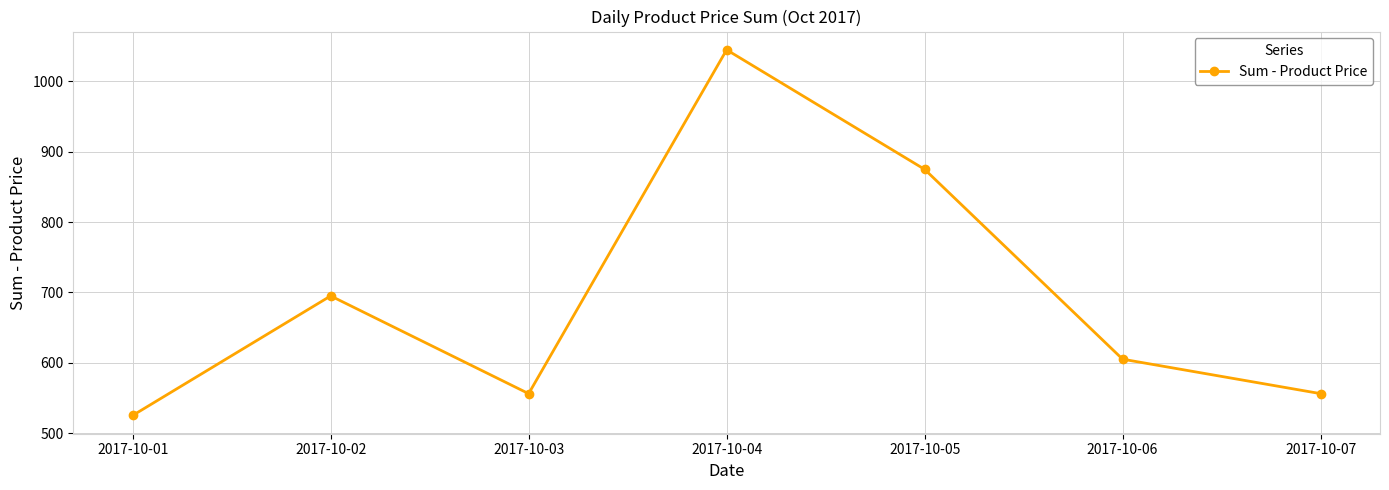

Reading left to right, extract all data points from this chart.

525	695	556	1045	875	605	556